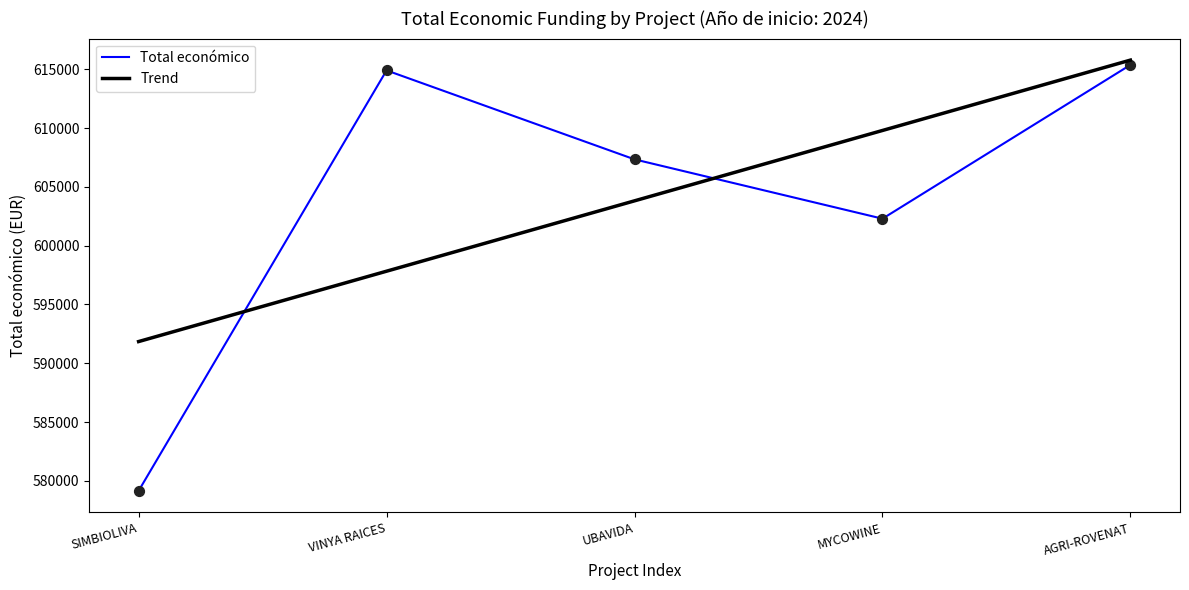

What is the ratio of the value at MYCOWINE to the value at UBAVIDA?

1.0